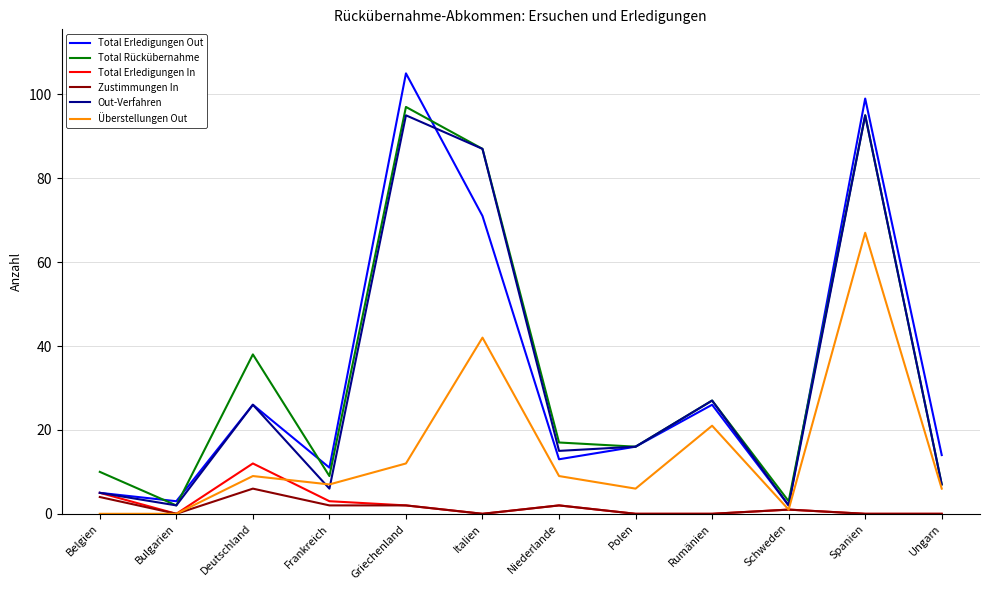

What are all the series names shown in the legend?

Total Erledigungen Out, Total Rückübernahme, Total Erledigungen In, Zustimmungen In, Out-Verfahren, Überstellungen Out